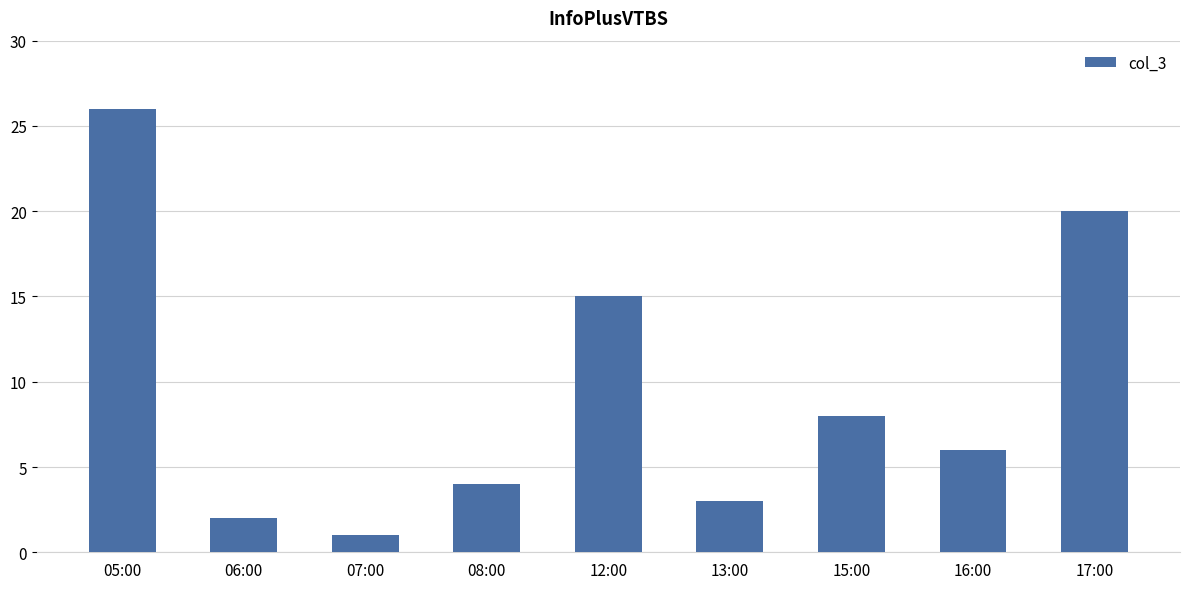

What is the change in value from 08:00 to 17:00?

+16